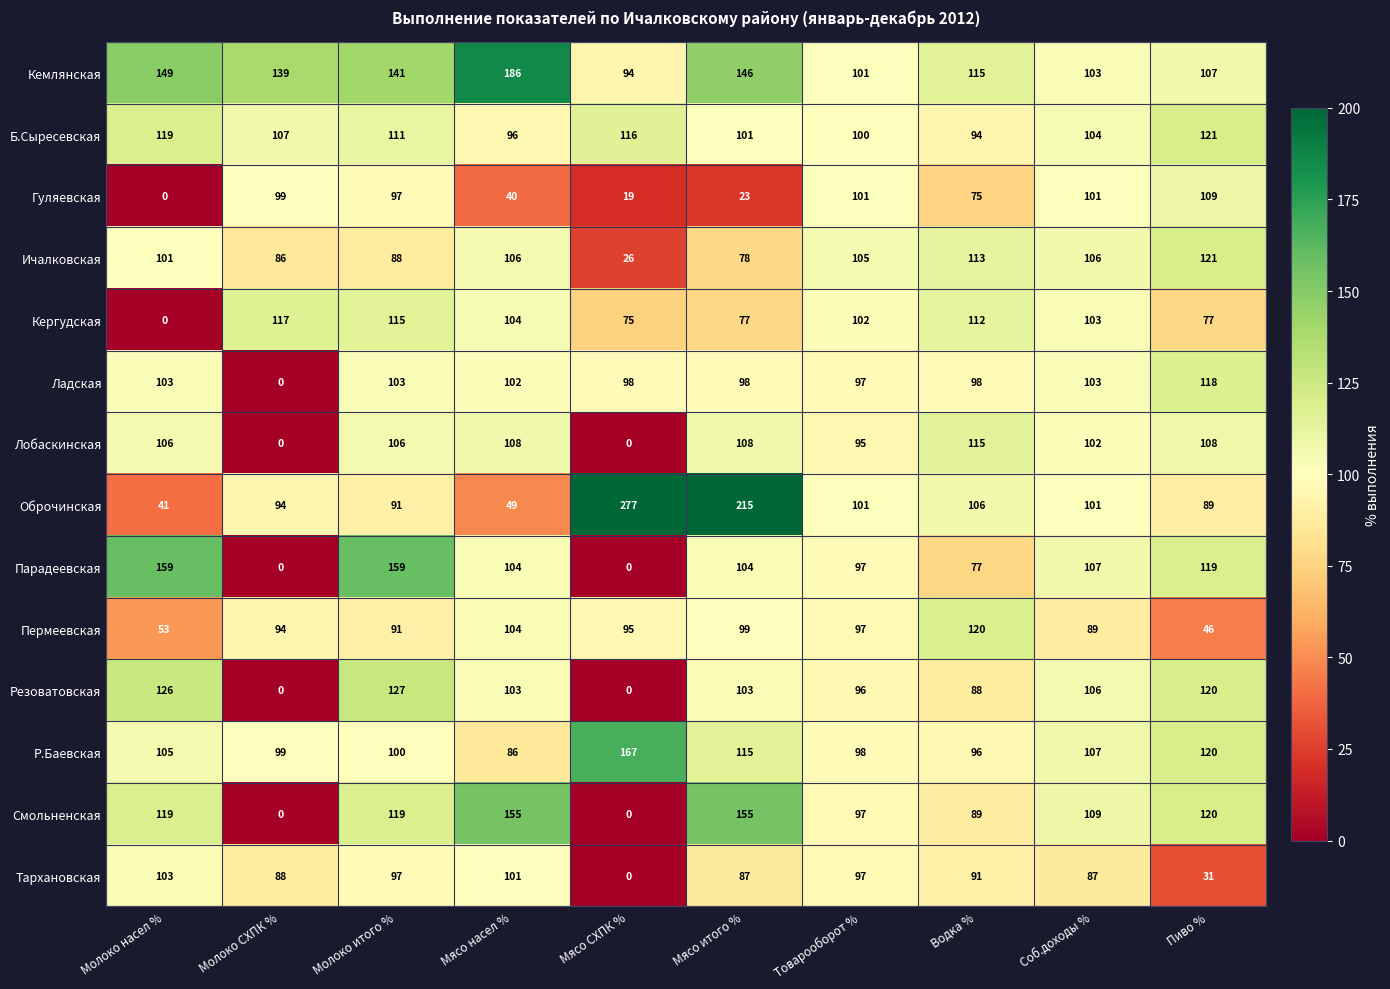

What is the difference between the Оброчинская values at Пиво % and Водка %?

17